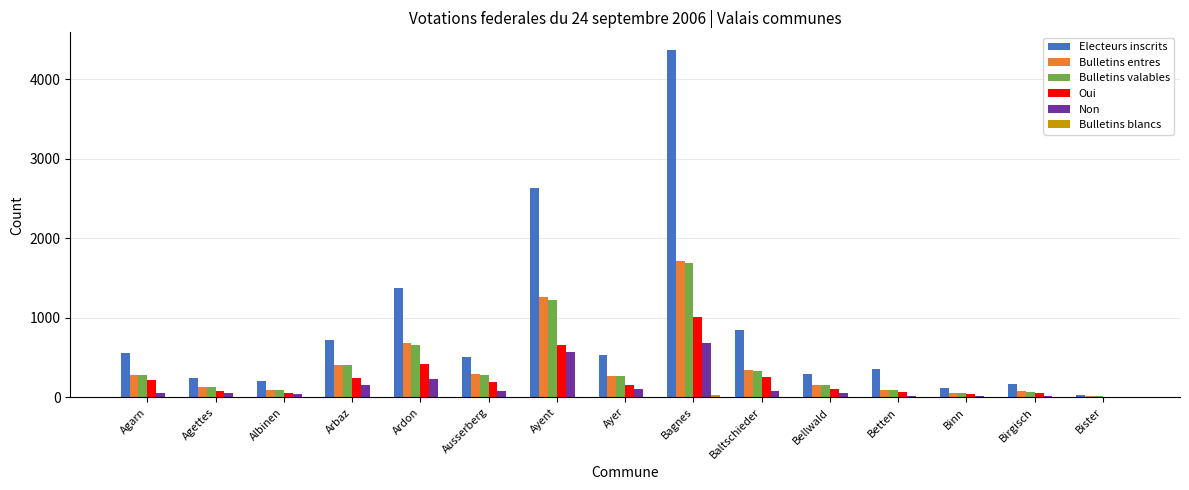

Which category has the highest value across all series?

Bagnes